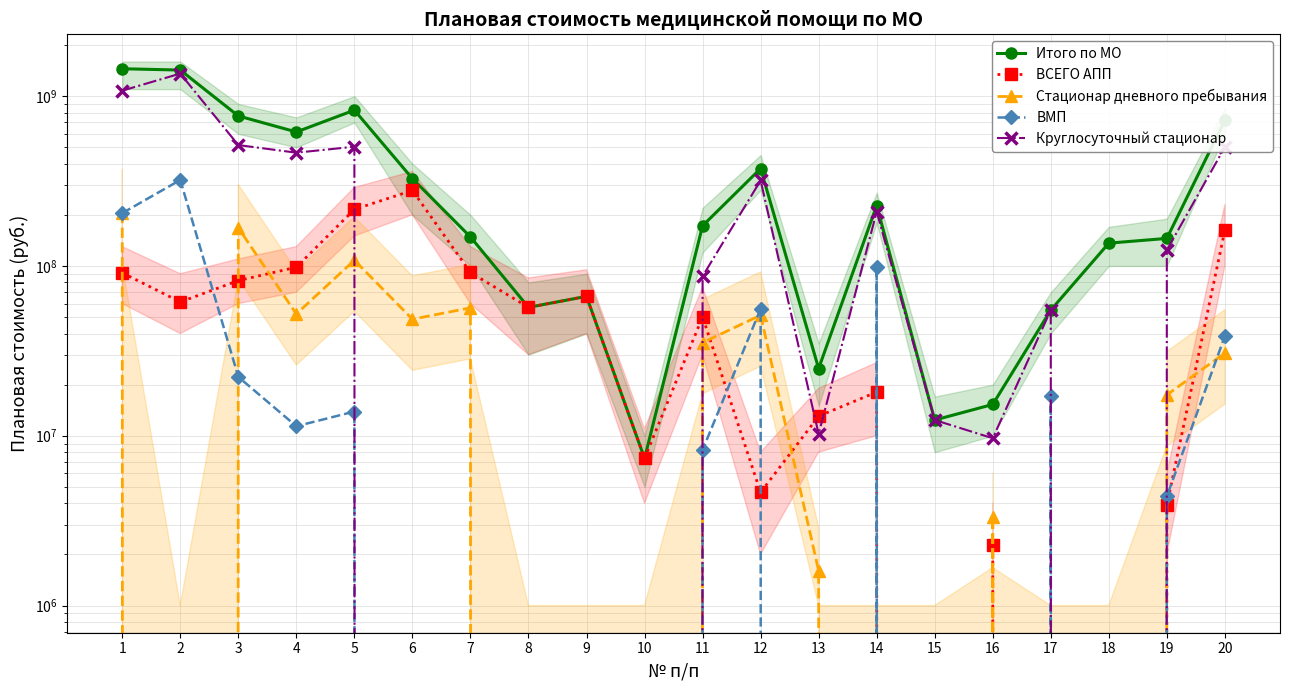

True or false: Круглосуточный стационар and Итого по МО intersect in this chart.

False